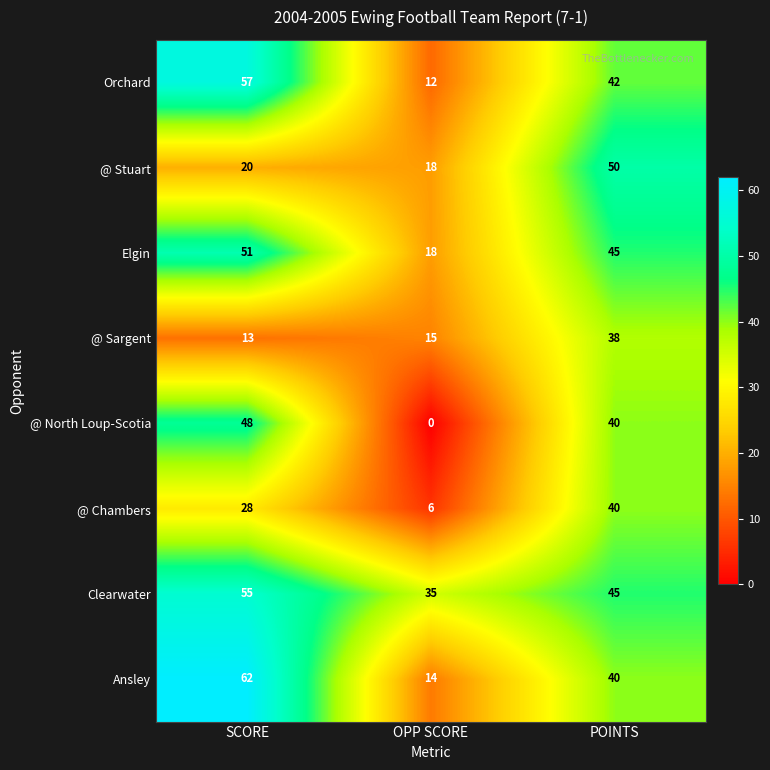

The value of Clearwater at SCORE is 55. True or false?

True